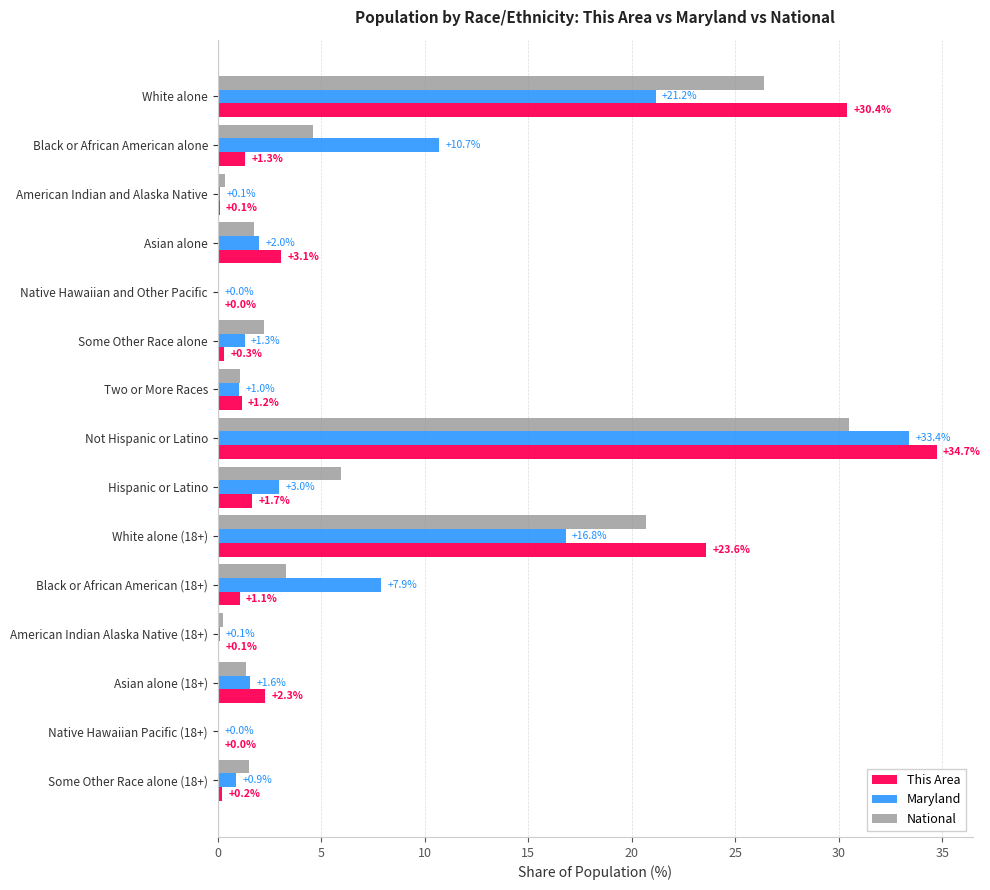

The value of This Area at Native Hawaiian Pacific (18+) is 0.0. True or false?

True